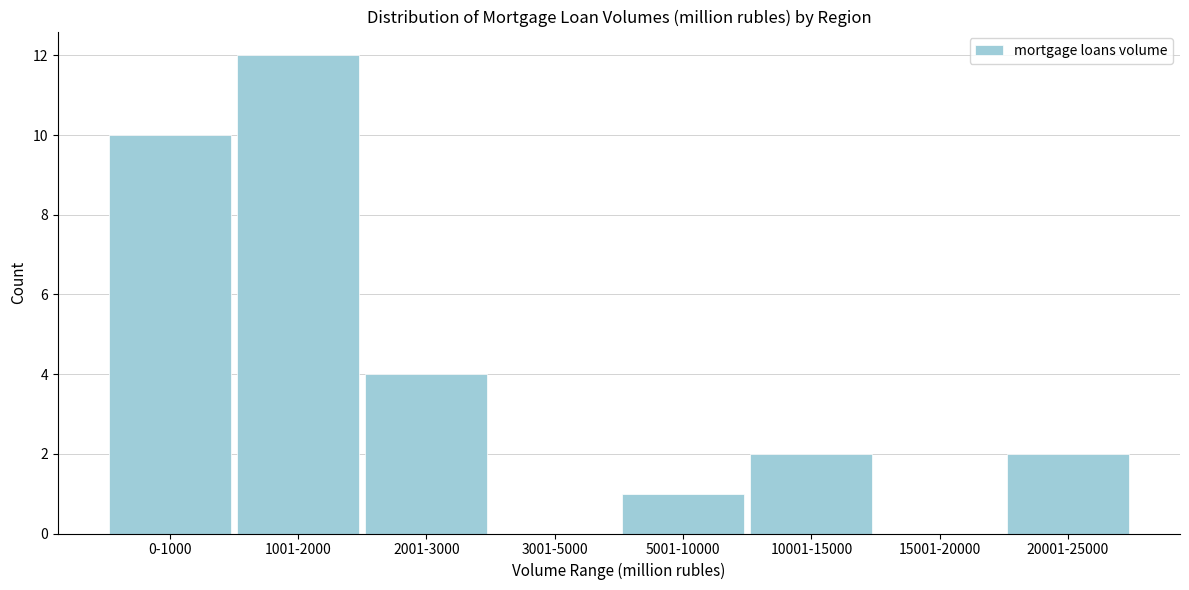

Reading right to left, list all the values displayed in this chart.

20001-25000=2	15001-20000=0	10001-15000=2	5001-10000=1	3001-5000=0	2001-3000=4	1001-2000=12	0-1000=10